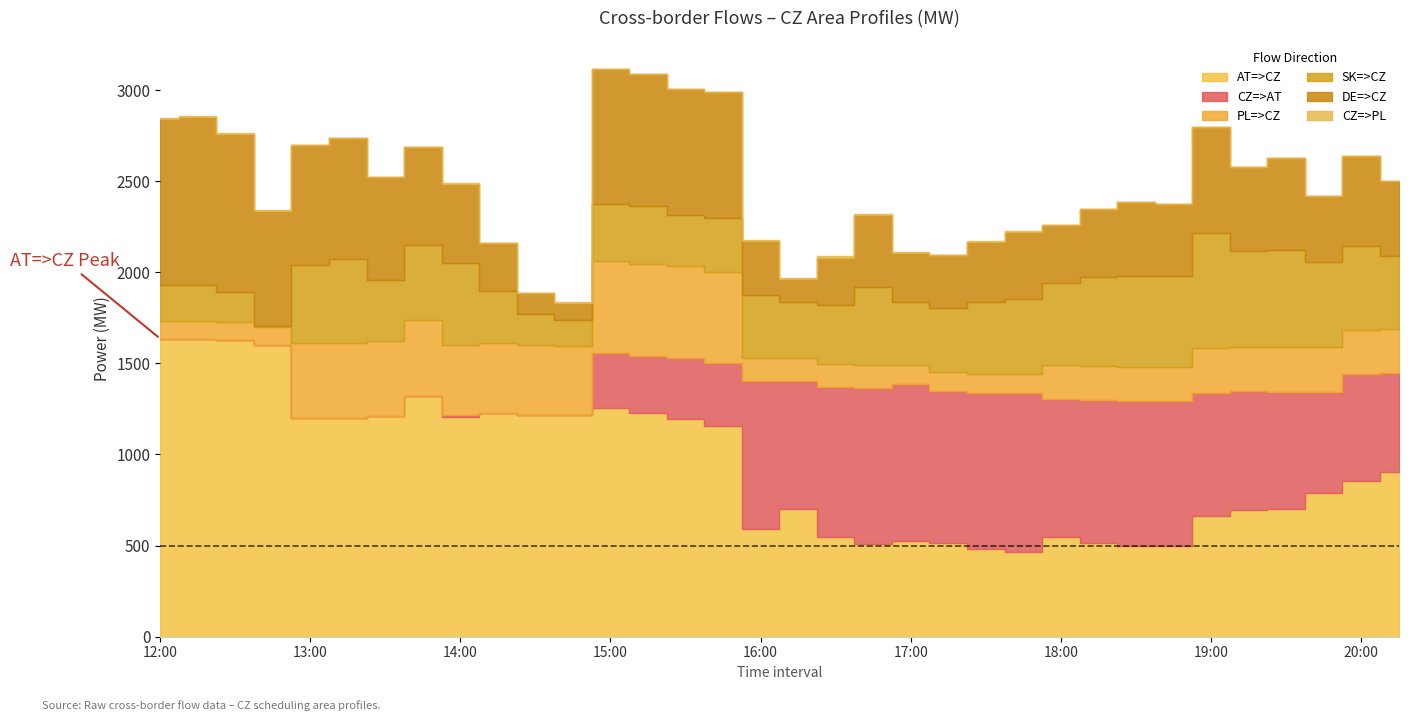

What is the spread (max minus min) of values at 18:15?

783.1